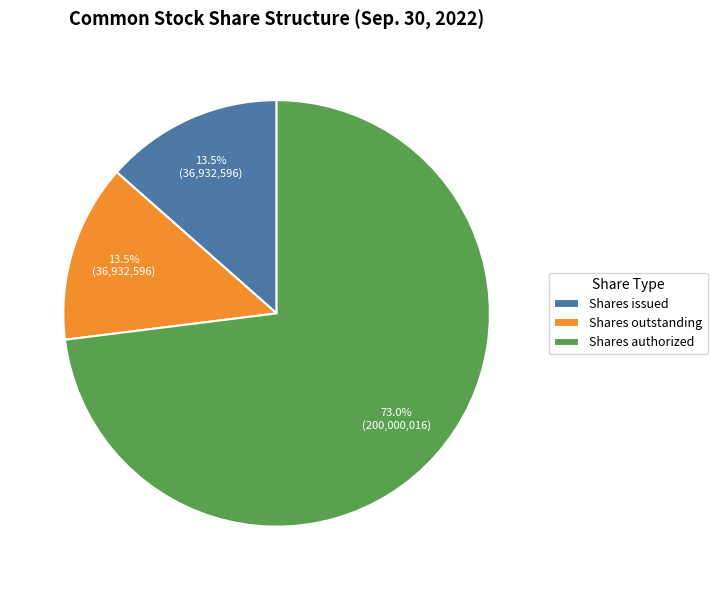

How much of the chart is everything except Shares issued?

86.5%